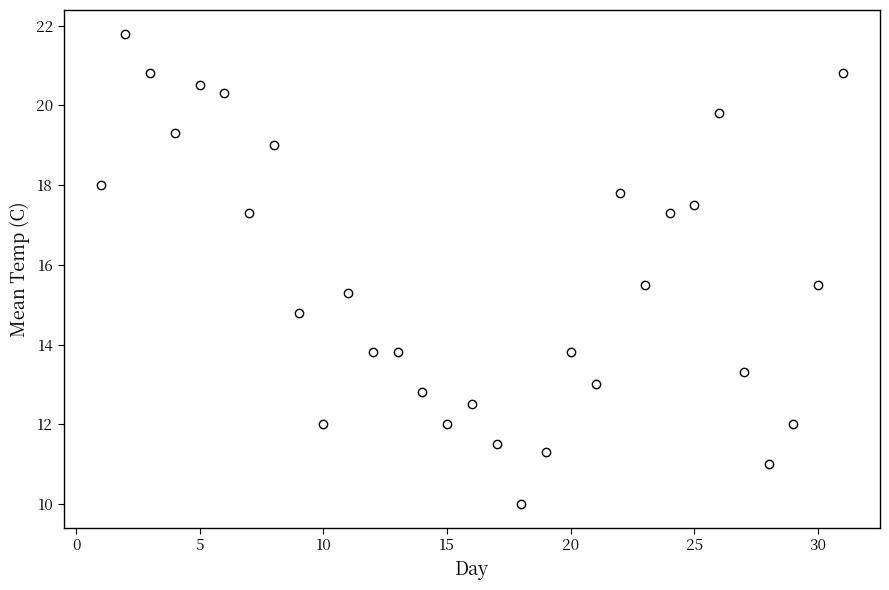

What is the range of X values (max minus min)?

30.0